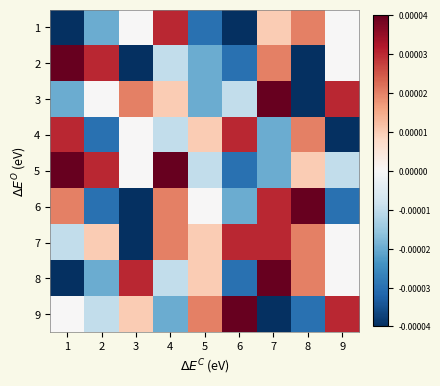

At how many categories does at least one series exceed -3?

9